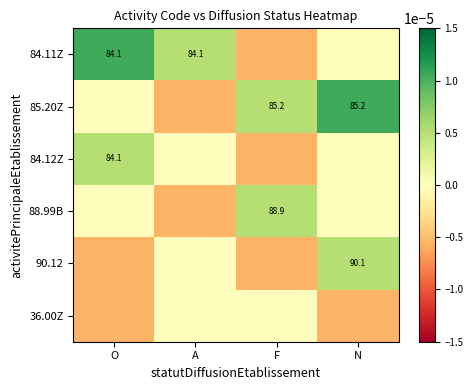

Is it true that 88.99B equals 88.9 at F?

True